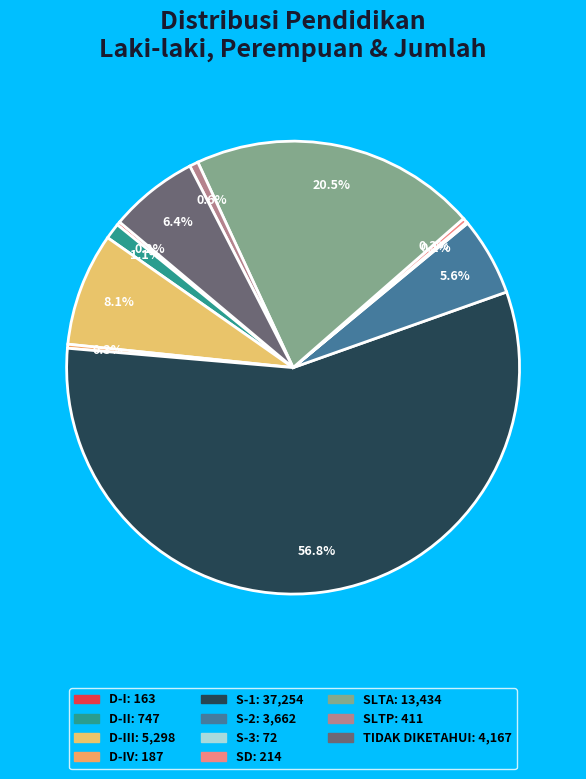

To the nearest percent, what is the average slice percentage?

9%